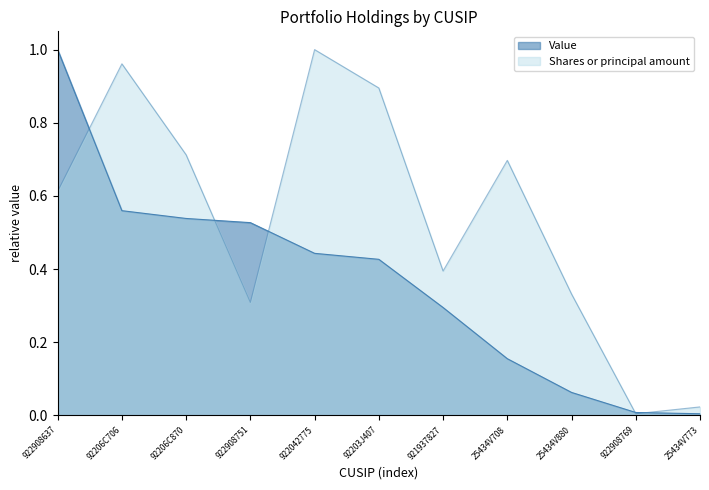

Is the value of Shares or principal amount at 92206C706 greater than the value of Value at 92206C706?

Yes